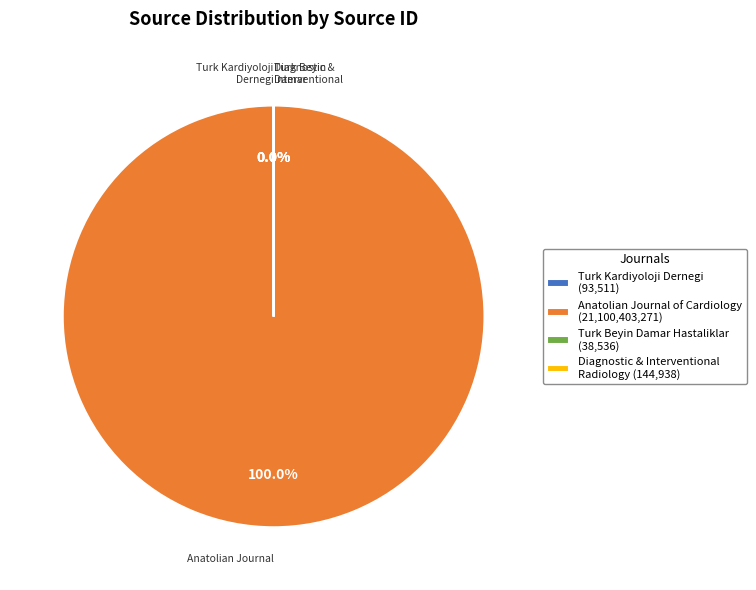

True or false: Turk Beyin Damar Hastaliklar Dergisi accounts for 11% of the total.

False